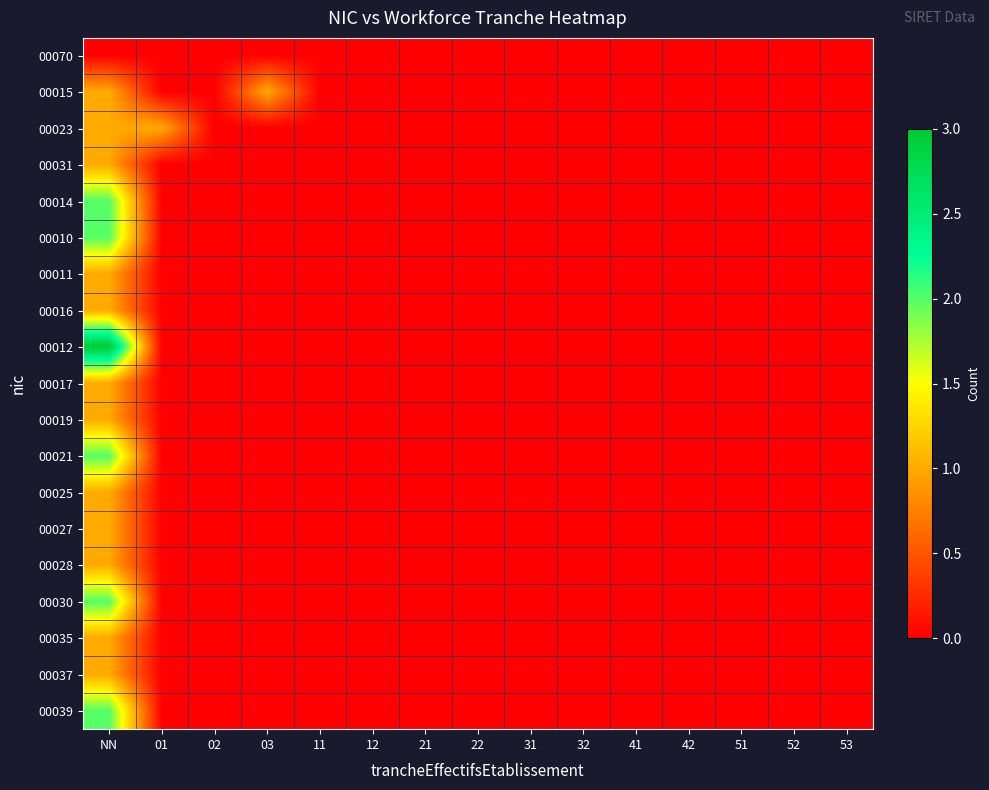

How many distinct data groups are displayed?

19